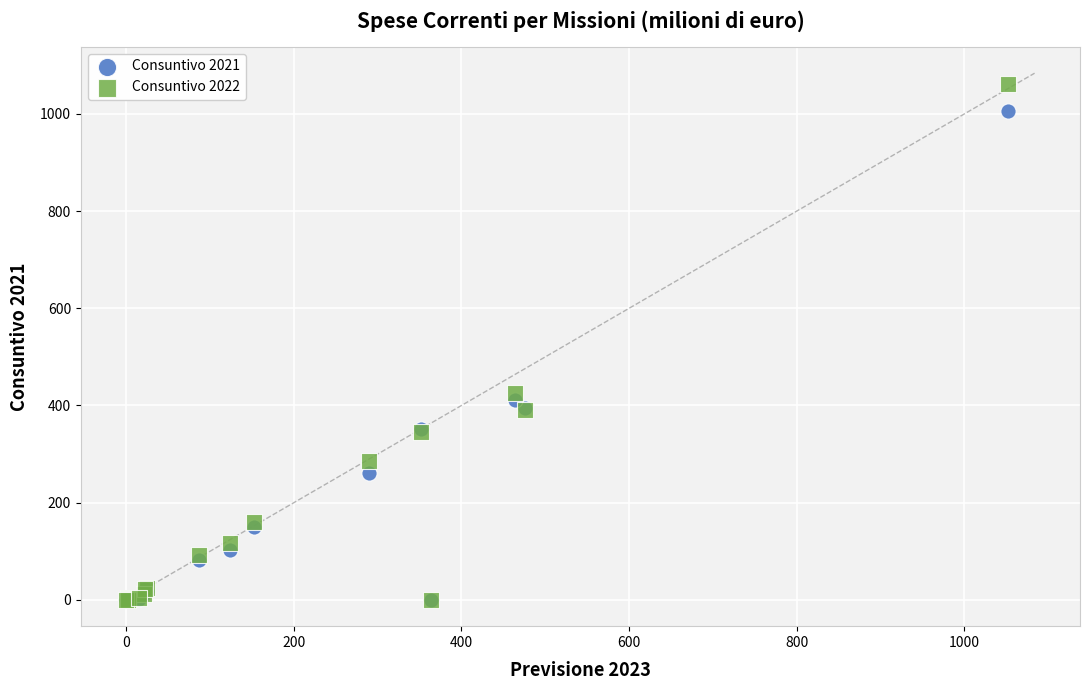

In the Consuntivo 2021 series, what Y value is closest to 503?

411.4